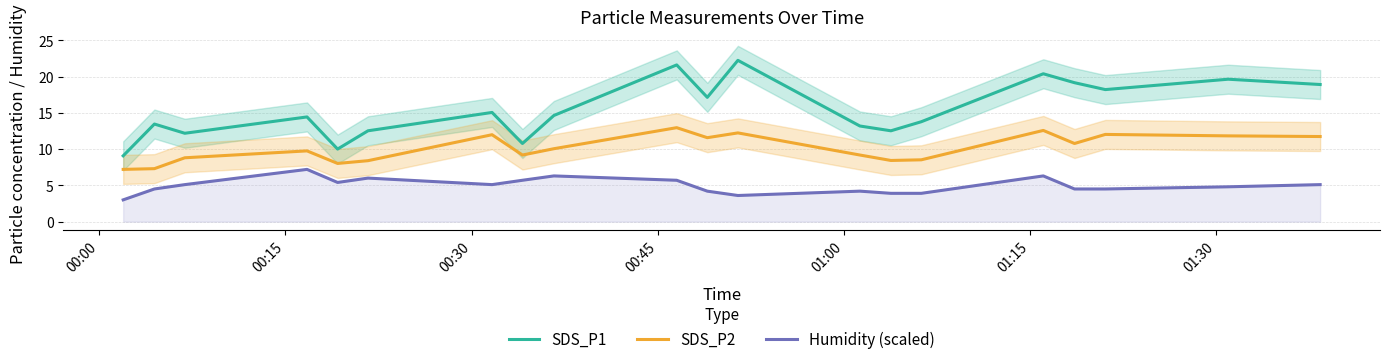

What is the value of the Humidity (scaled) point at the 6th from the left?

6.0